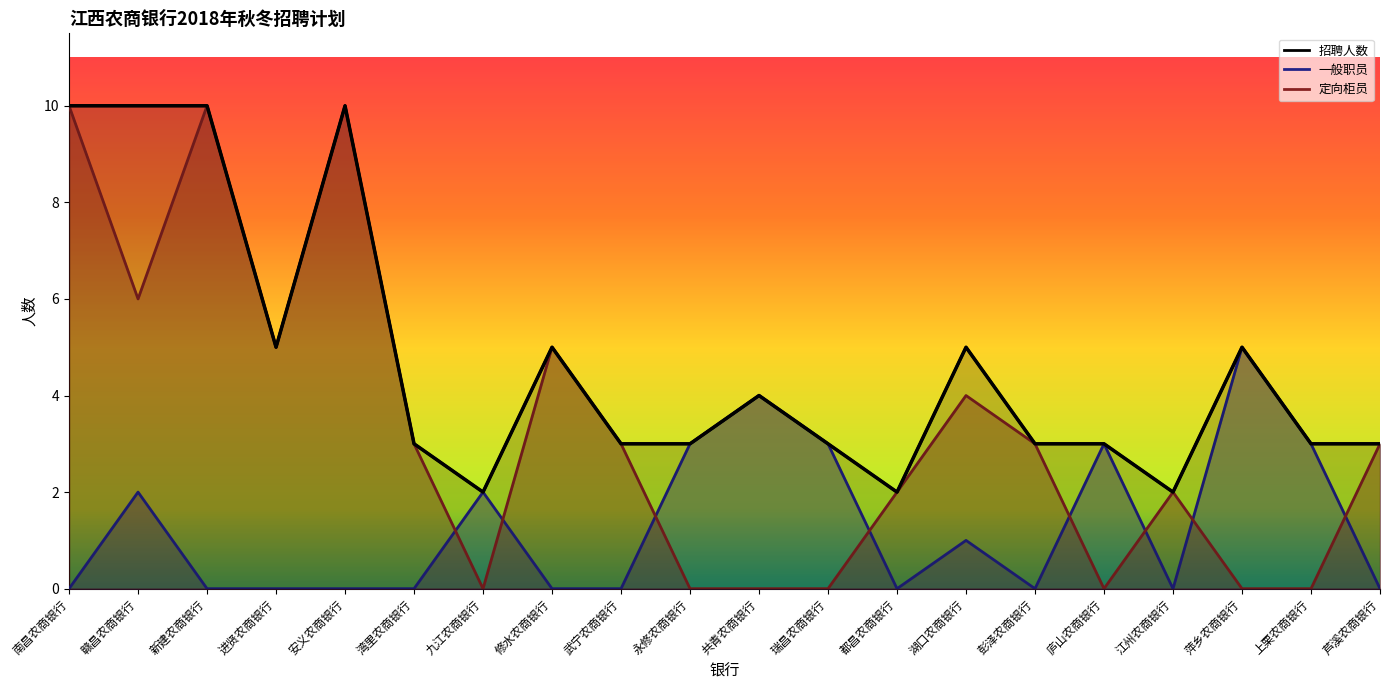

Rank the categories by 招聘人数 value from lowest to highest.

九江农商银行, 都昌农商银行, 江州农商银行, 湾里农商银行, 武宁农商银行, 永修农商银行, 瑞昌农商银行, 彭泽农商银行, 庐山农商银行, 上栗农商银行, 芦溪农商银行, 共青农商银行, 进贤农商银行, 修水农商银行, 湖口农商银行, 萍乡农商银行, 南昌农商银行, 赣昌农商银行, 新建农商银行, 安义农商银行